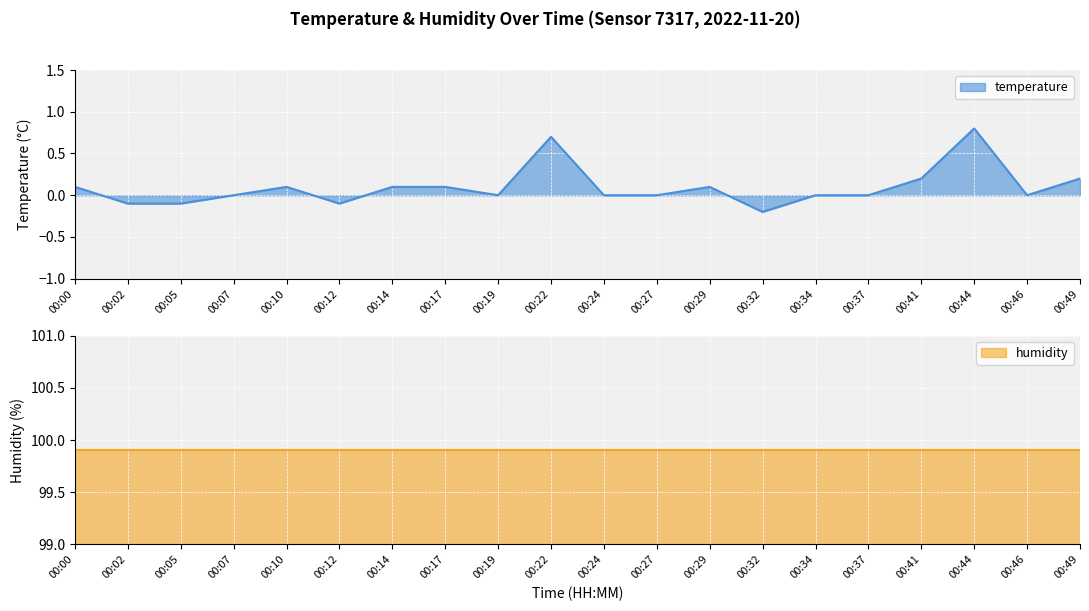

How many values are between 0 and 1?

16